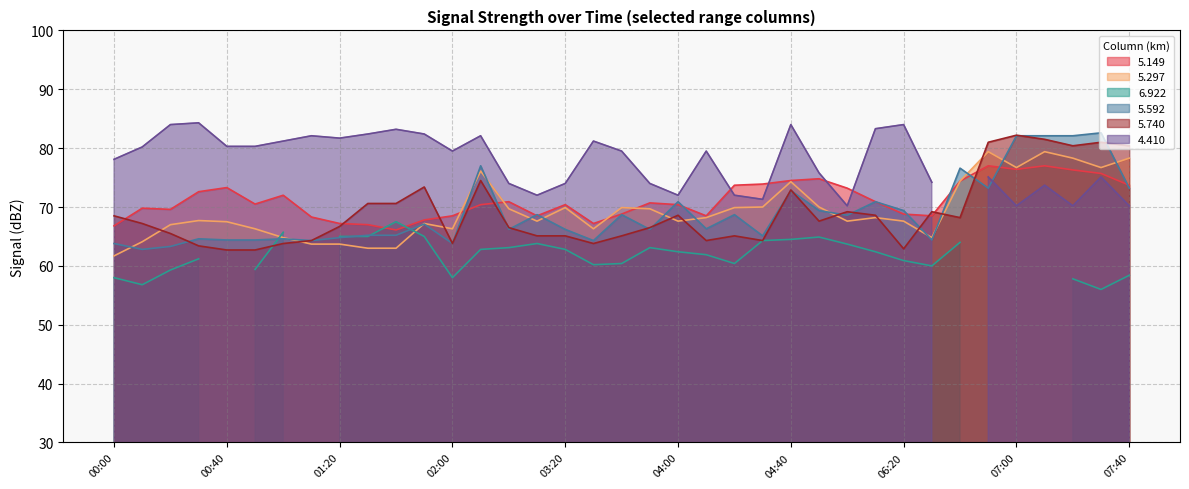

Where do   5.297 and   5.592 first cross each other?

00:00 and 00:10